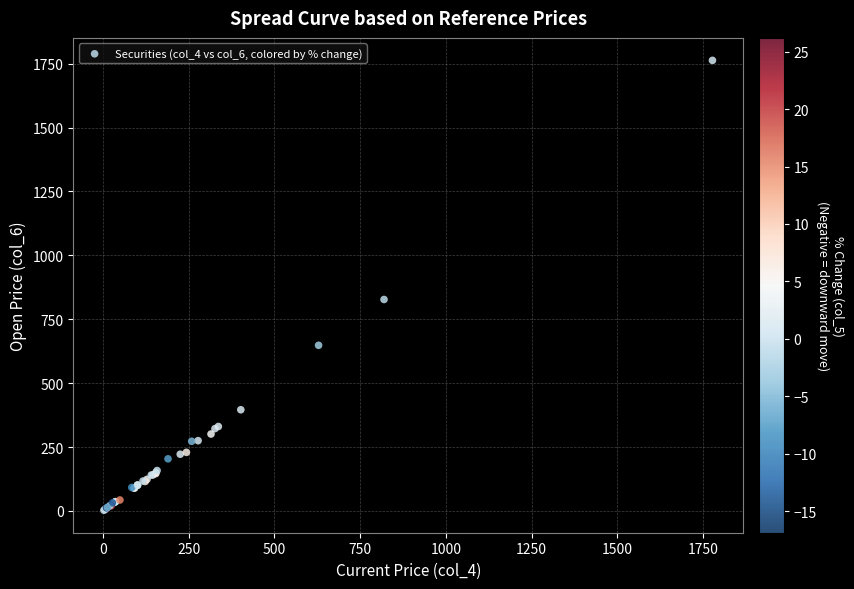

What Y value in the scatter plot is closest to 882?

827.5